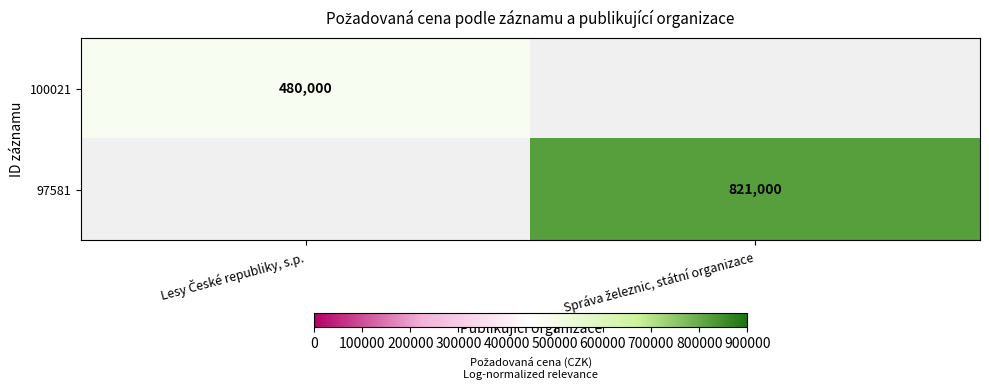

List the labels in order of 100021 value, largest first.

Lesy České republiky, s.p., Správa železnic, státní organizace